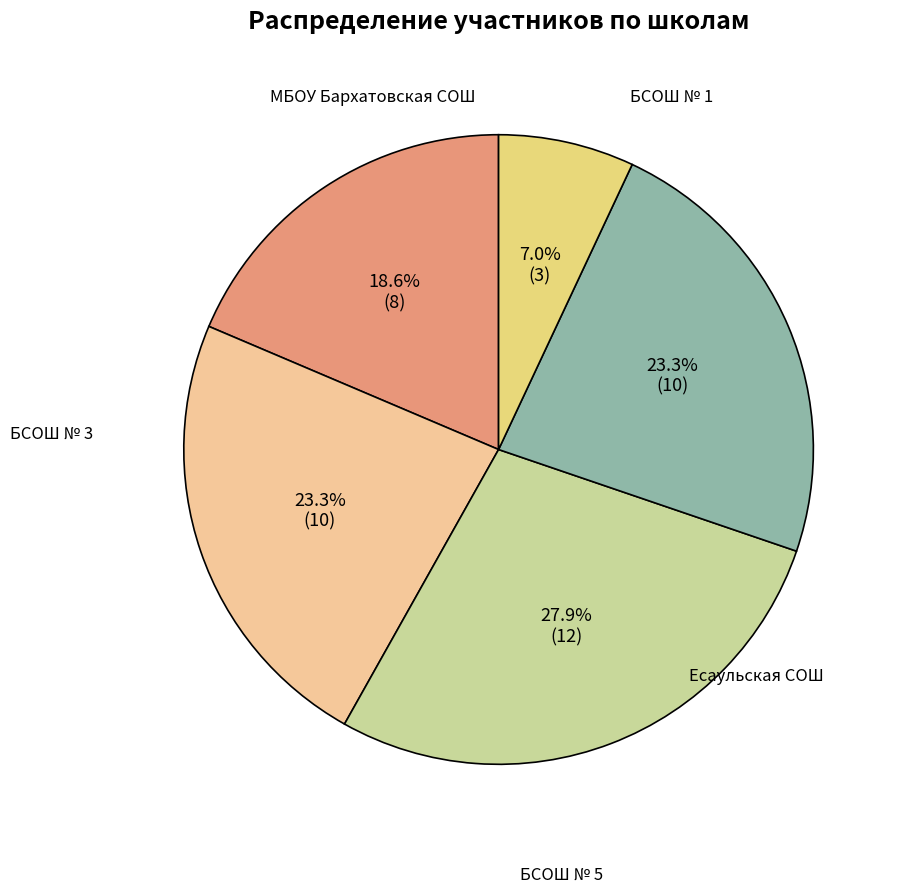

Is there any slice that represents more than half of the pie?

No